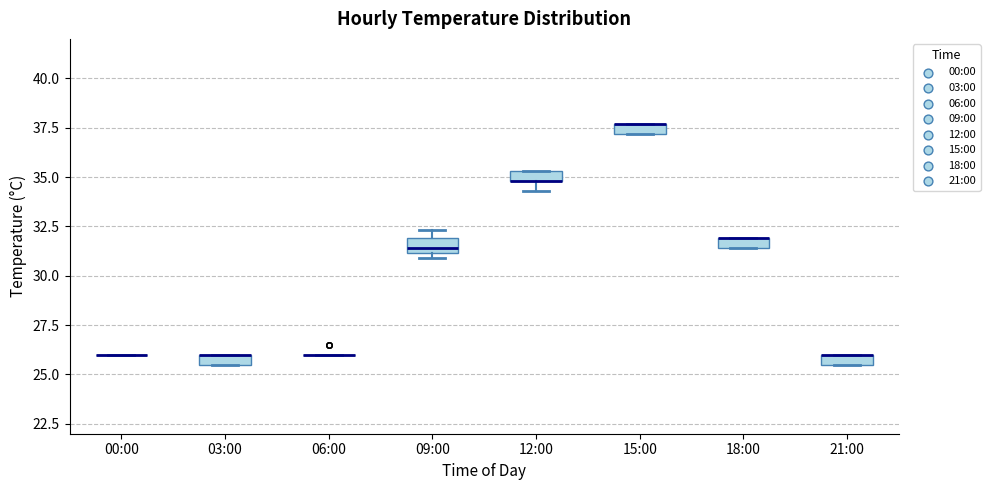

Where is the lower edge of the box for 09:00 on the y-axis? The values are not printed on the chart, so give them approximately, as read against the axis.

31.0